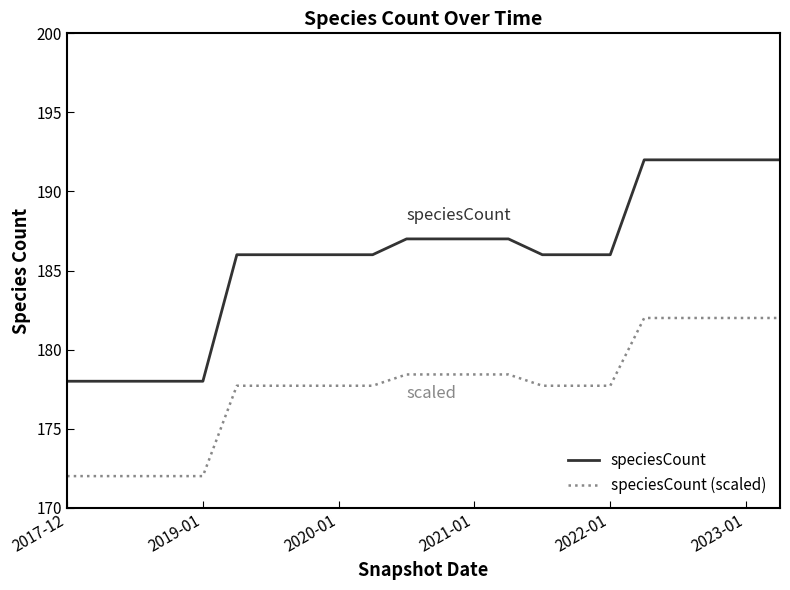

Does the chart display data point markers on the line(s)?

No